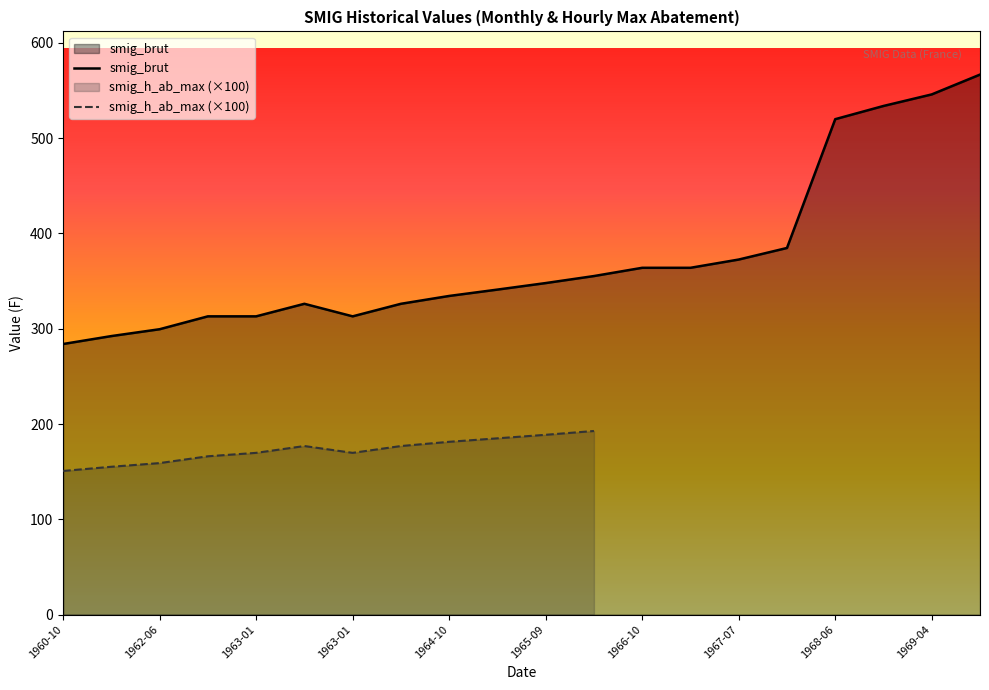

Which series has the largest range (max minus min)?

smig_brut